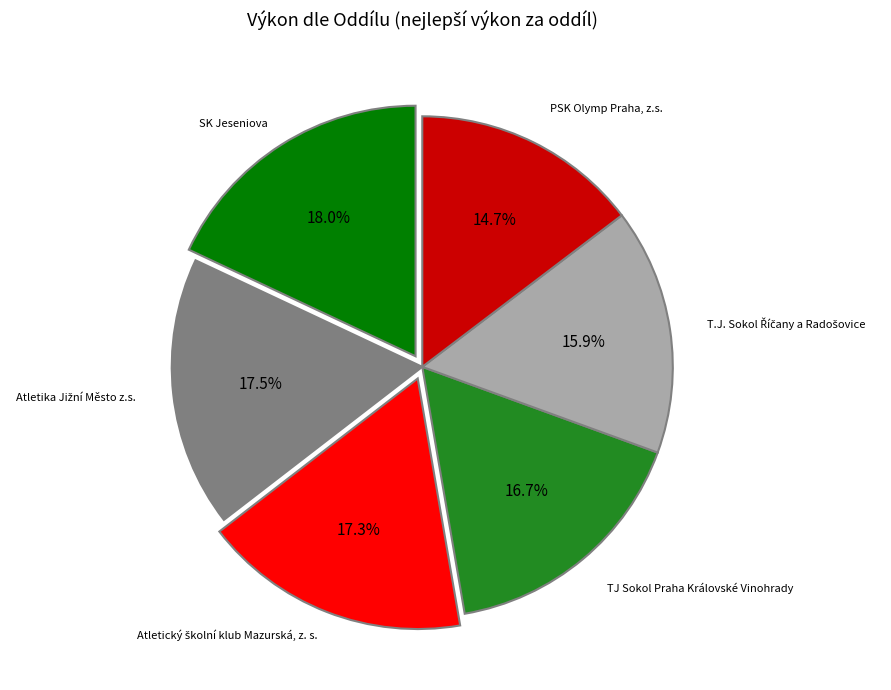

Count the number of slices in the pie.

6